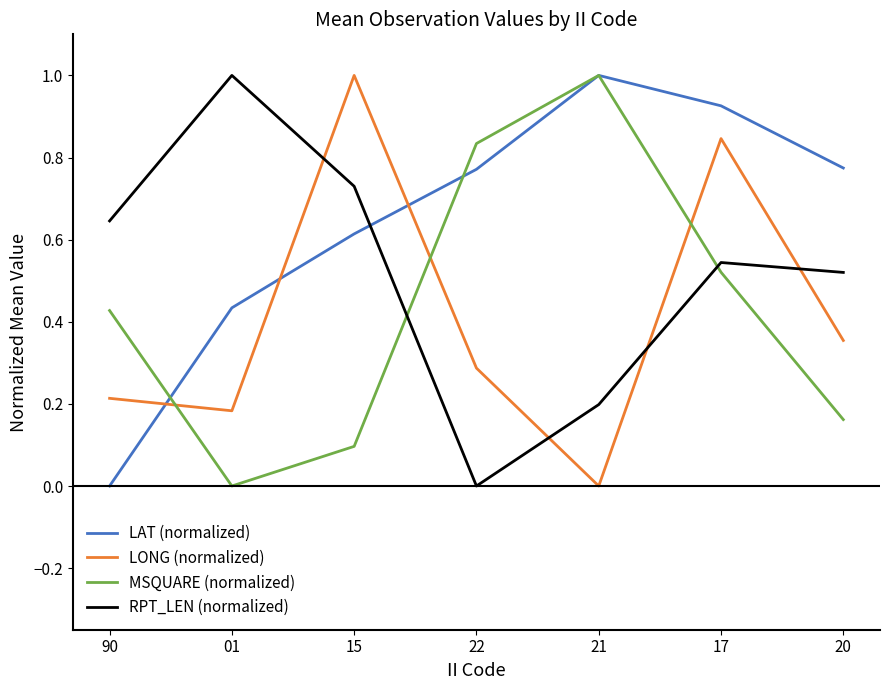

How many positive values does the LONG (normalized) series have?

6